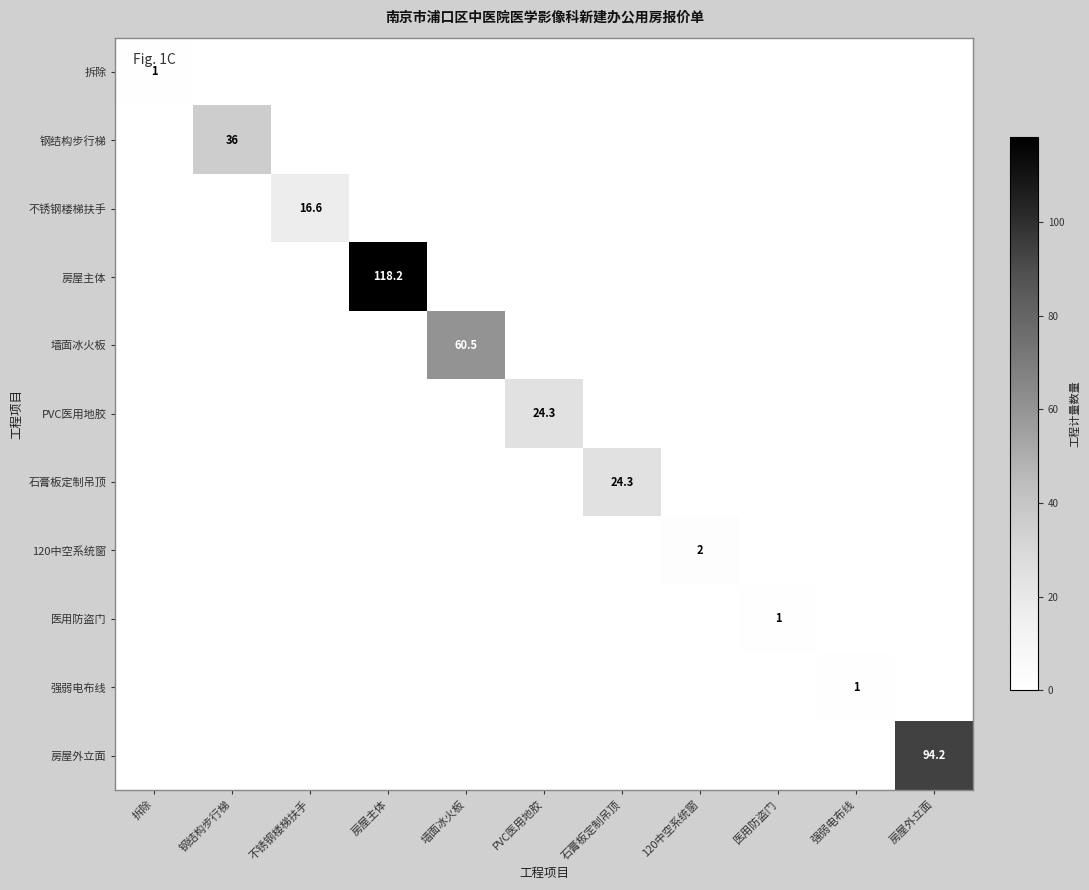

True or false: 石膏板定制吊顶 has a value of -14.2 at 120中空系统窗.

False